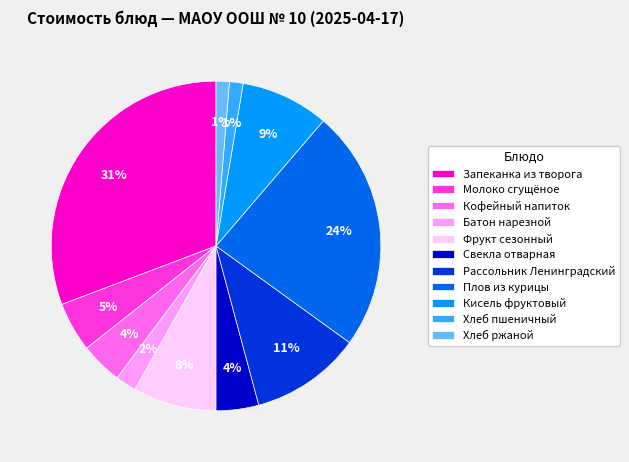

Does Батон нарезной account for over 50% of the chart?

No